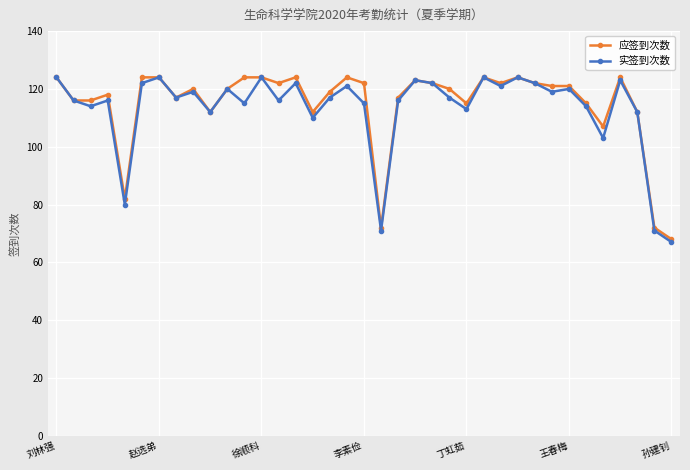

At how many categories does at least one series exceed 74?

34